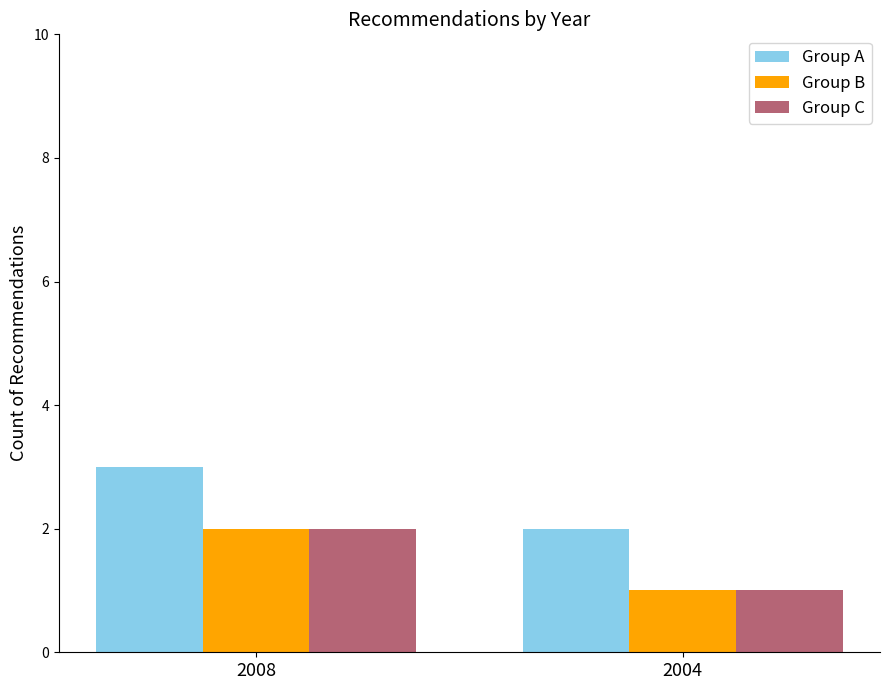

What is the value of the Group B bar at the 1st from the left?

2